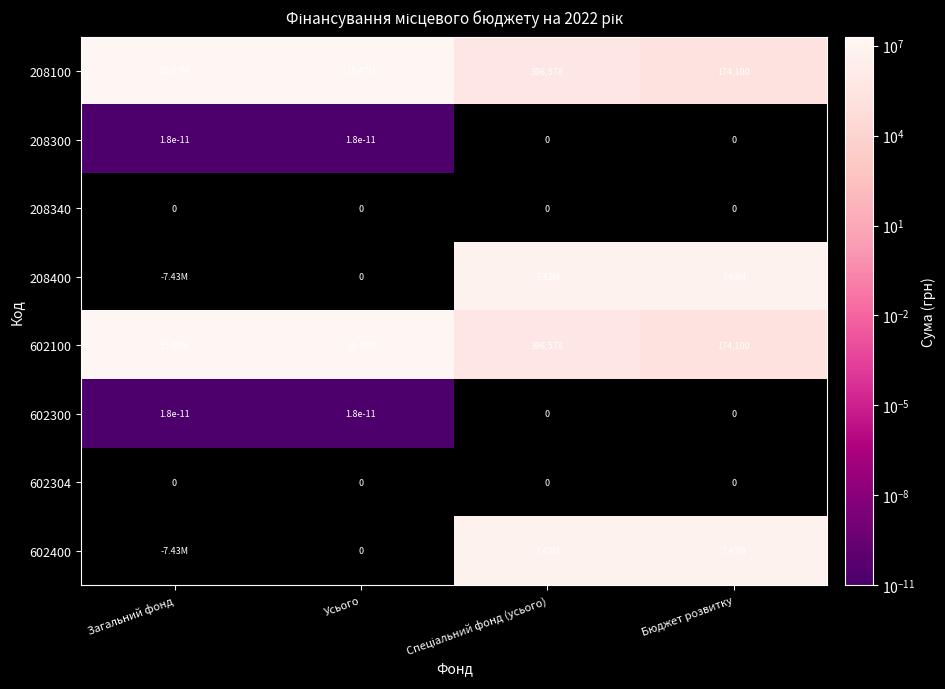

At which category does the chart reach its peak across all series?

Усього